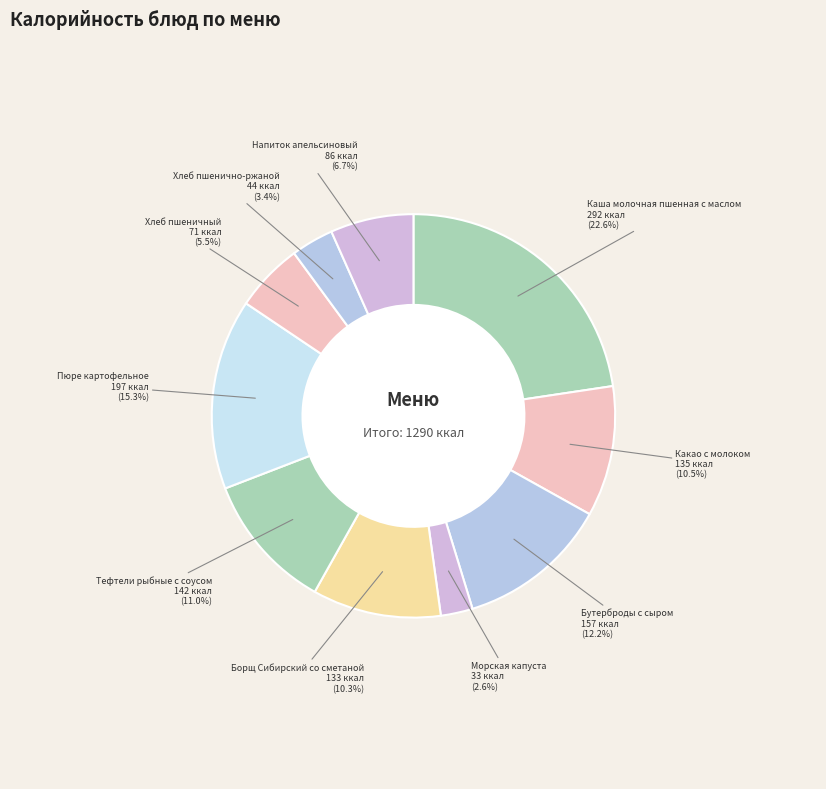

How many slices are in this pie chart?

10